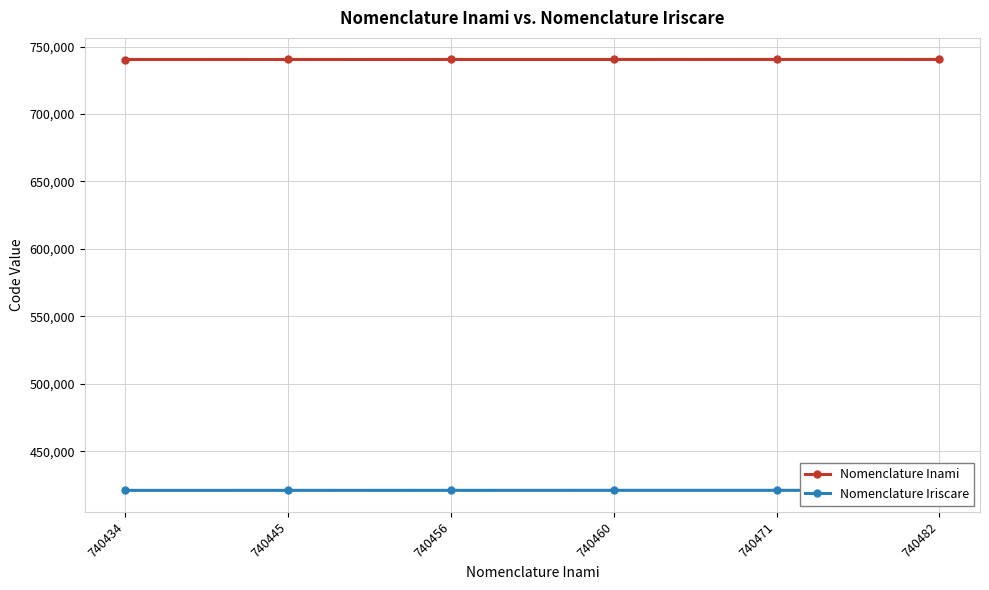

Does the chart have visible grid lines?

Yes